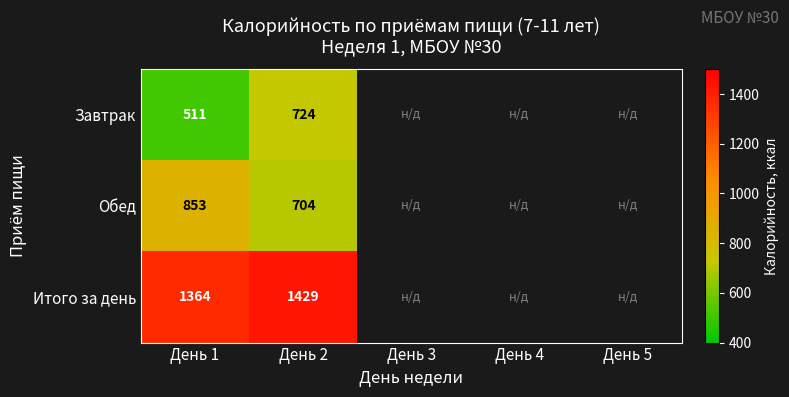

Which has a higher value, День 4 or День 5?

День 4